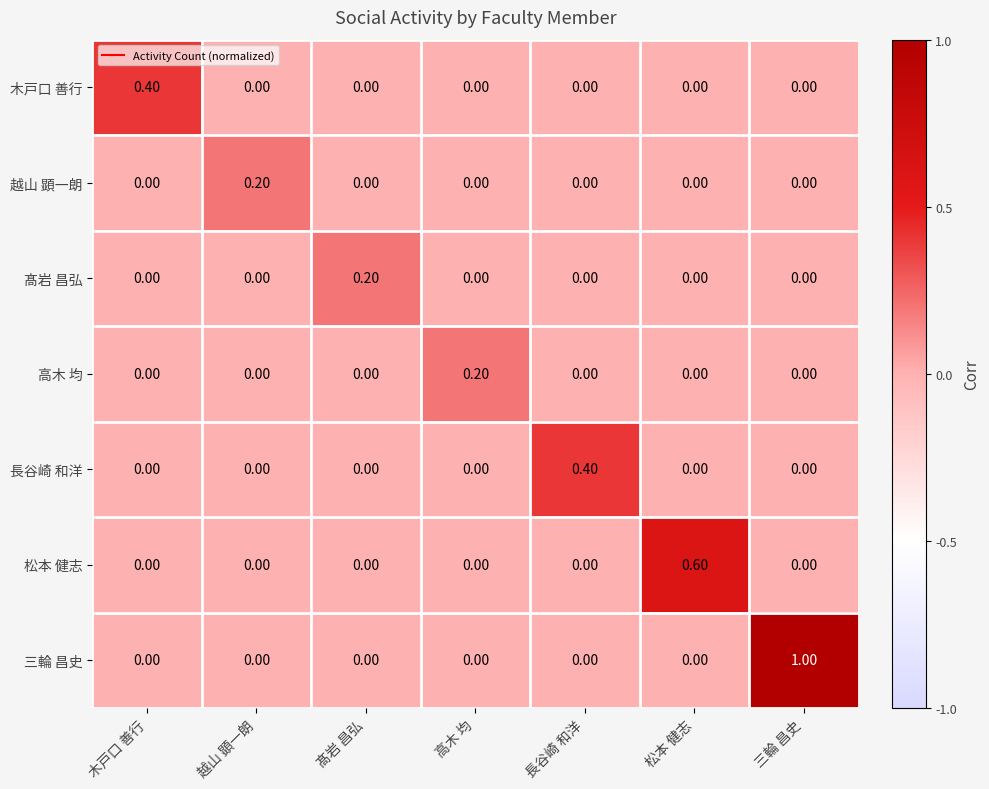

At how many categories does at least one series exceed 0?

7